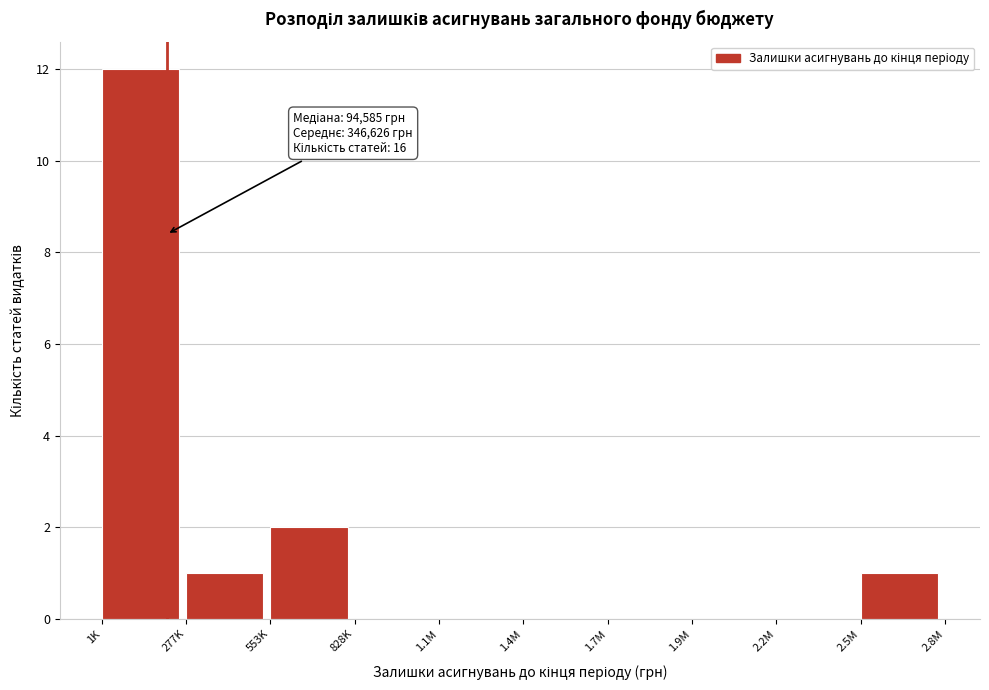

Reading left to right, extract all data points from this chart.

1K=12	277K=1	553K=2	828K=0	1.1M=0	1.4M=0	1.7M=0	1.9M=0	2.2M=0	2.5M=1